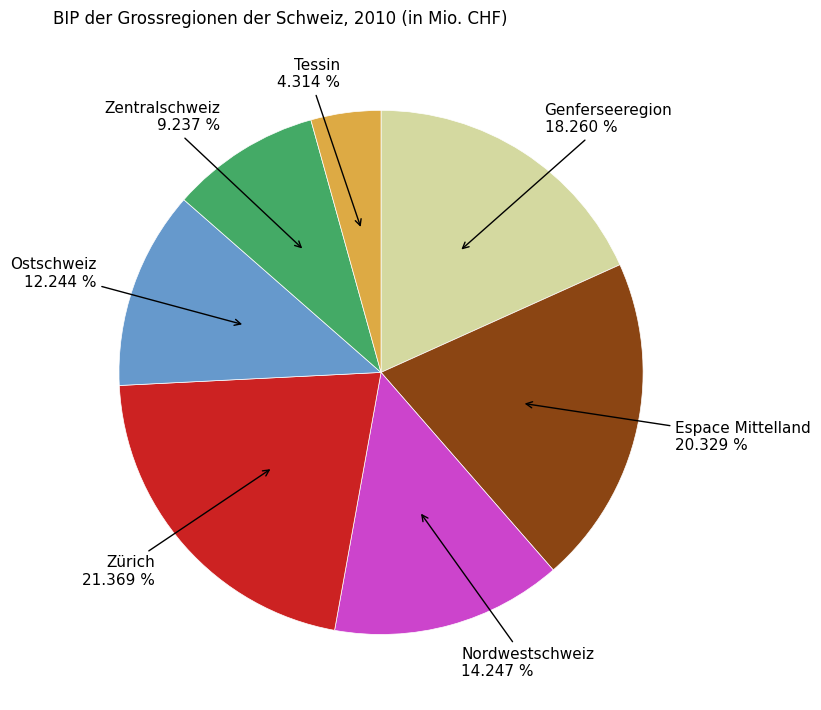

Does any single category account for the majority?

No